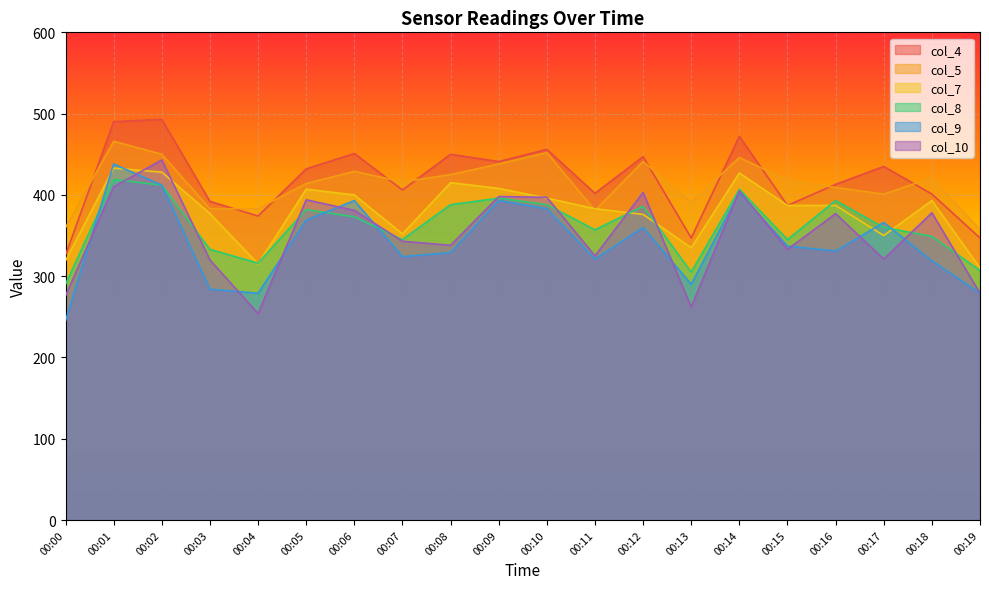

Rank the series by their maximum value, from lowest to highest.

col_8, col_7, col_9, col_10, col_5, col_4